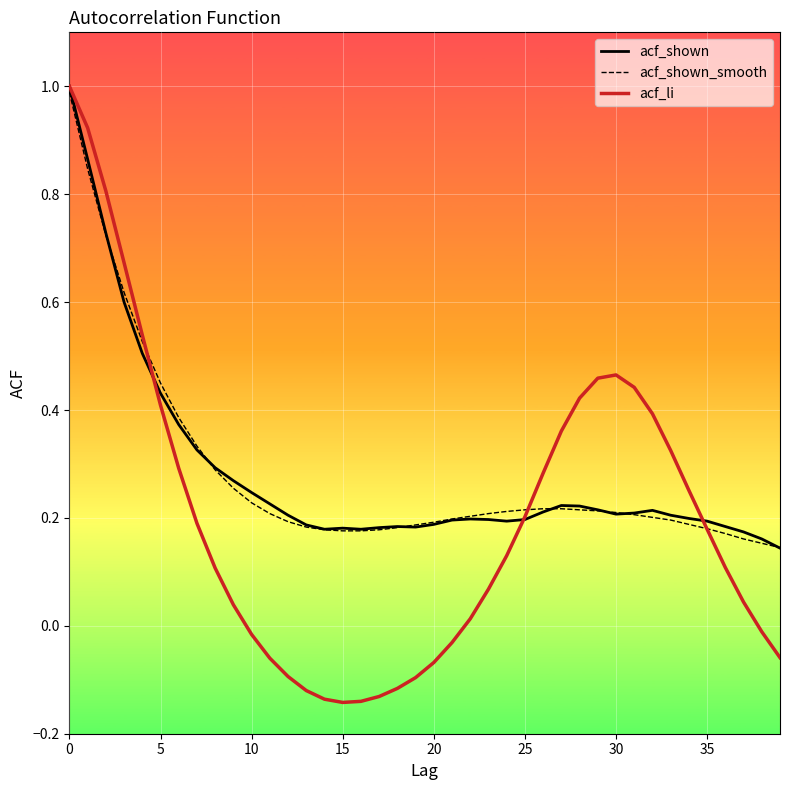

What is the highest value of the acf_shown series?

1.0